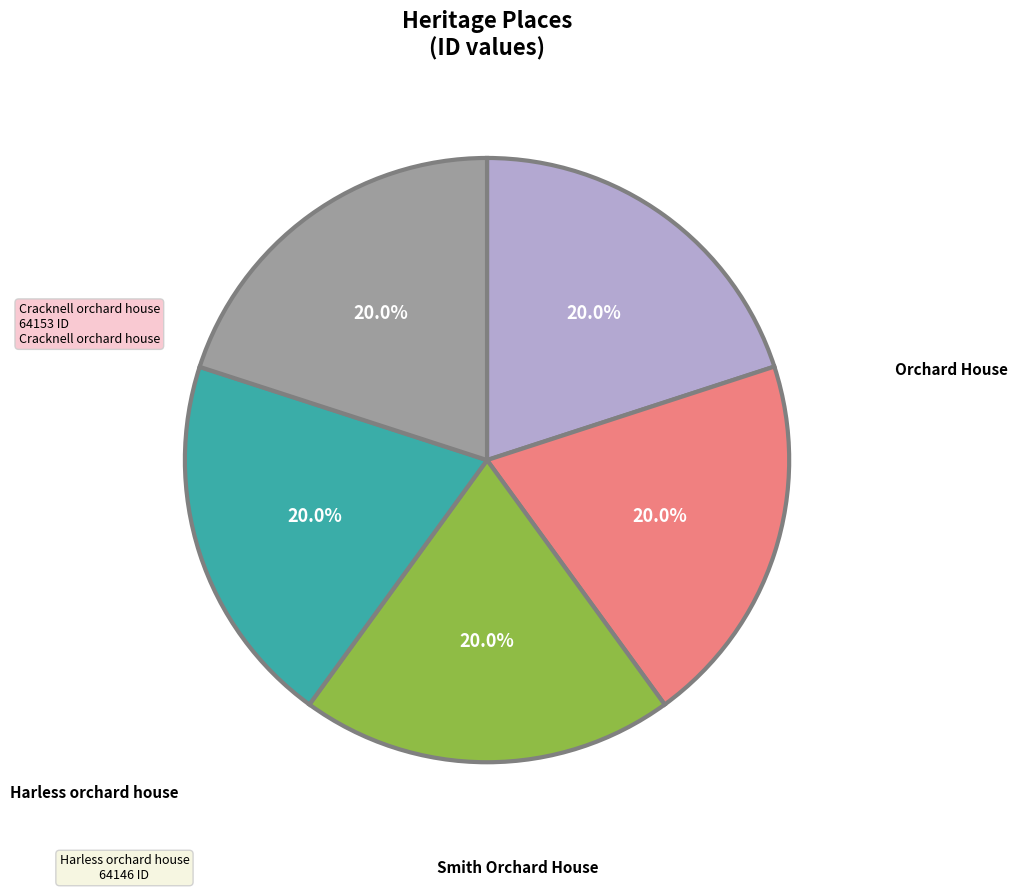

Is there a majority slice in this chart?

No